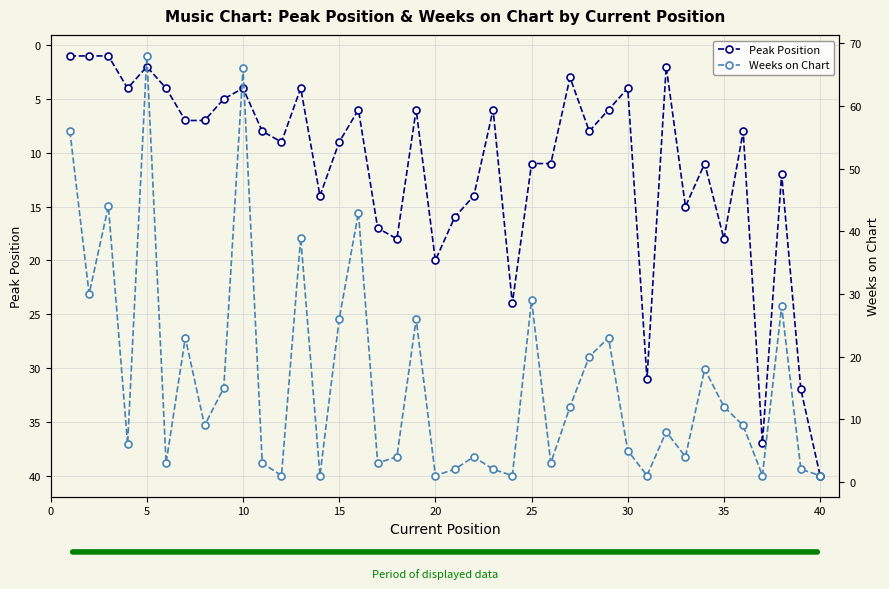

What is the maximum value for Weeks on Chart?

68